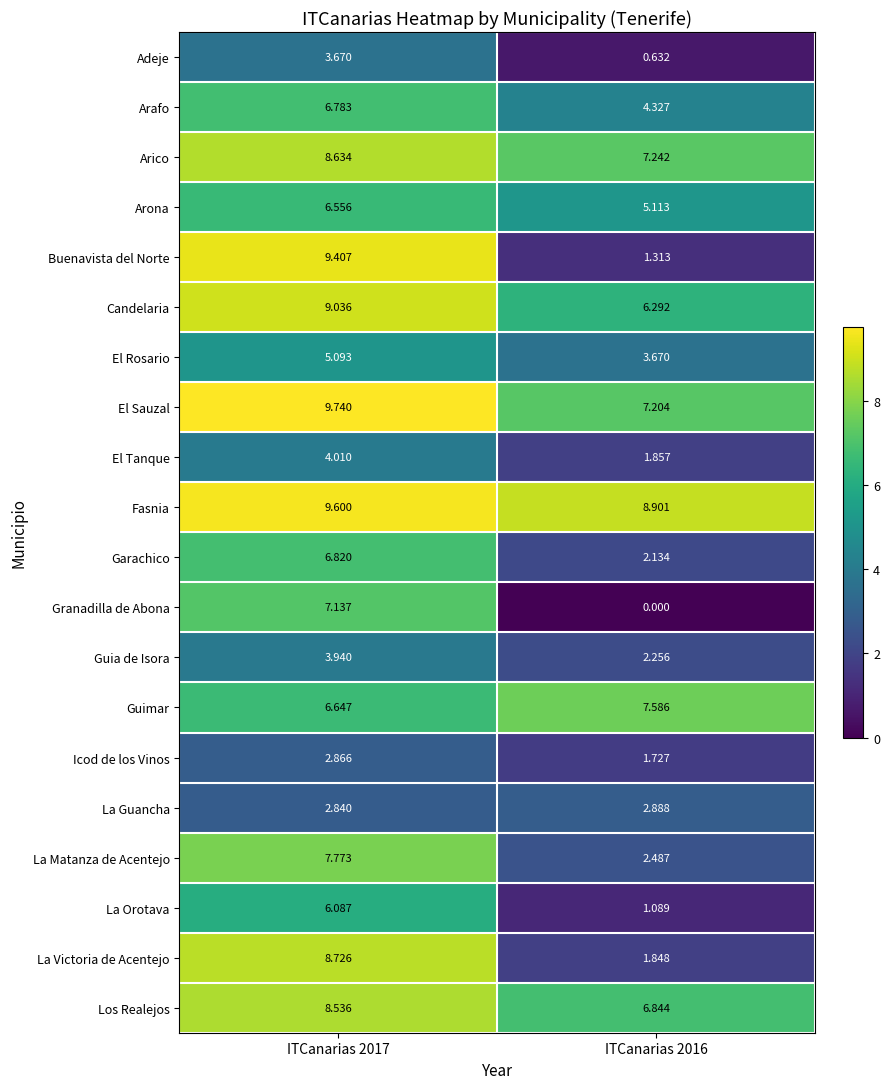

Rank the series at ITCanarias 2017 from highest to lowest value.

El Sauzal, Fasnia, Buenavista del Norte, Candelaria, La Victoria de Acentejo, Arico, Los Realejos, La Matanza de Acentejo, Granadilla de Abona, Garachico, Arafo, Guimar, Arona, La Orotava, El Rosario, El Tanque, Guia de Isora, Adeje, Icod de los Vinos, La Guancha